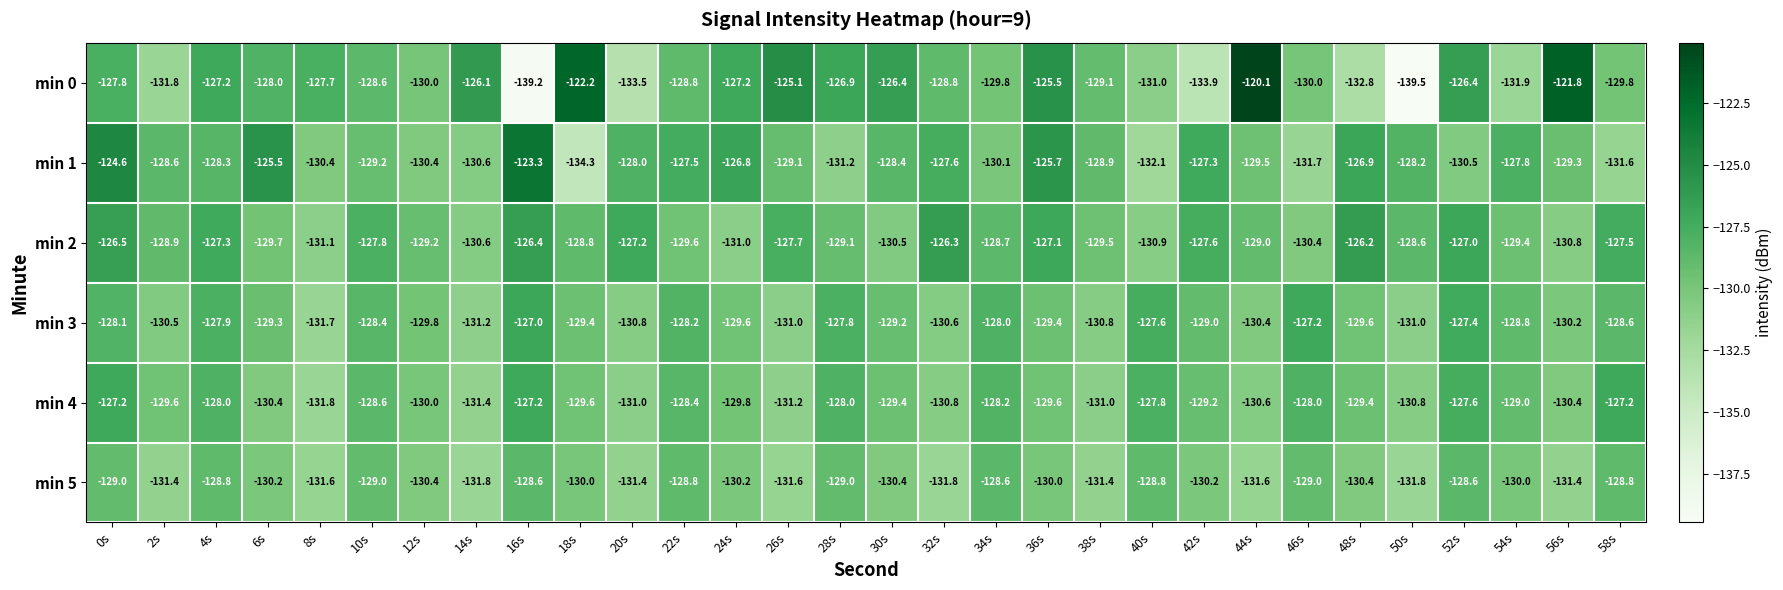

What is the spread (max minus min) of values at 10s?

1.4